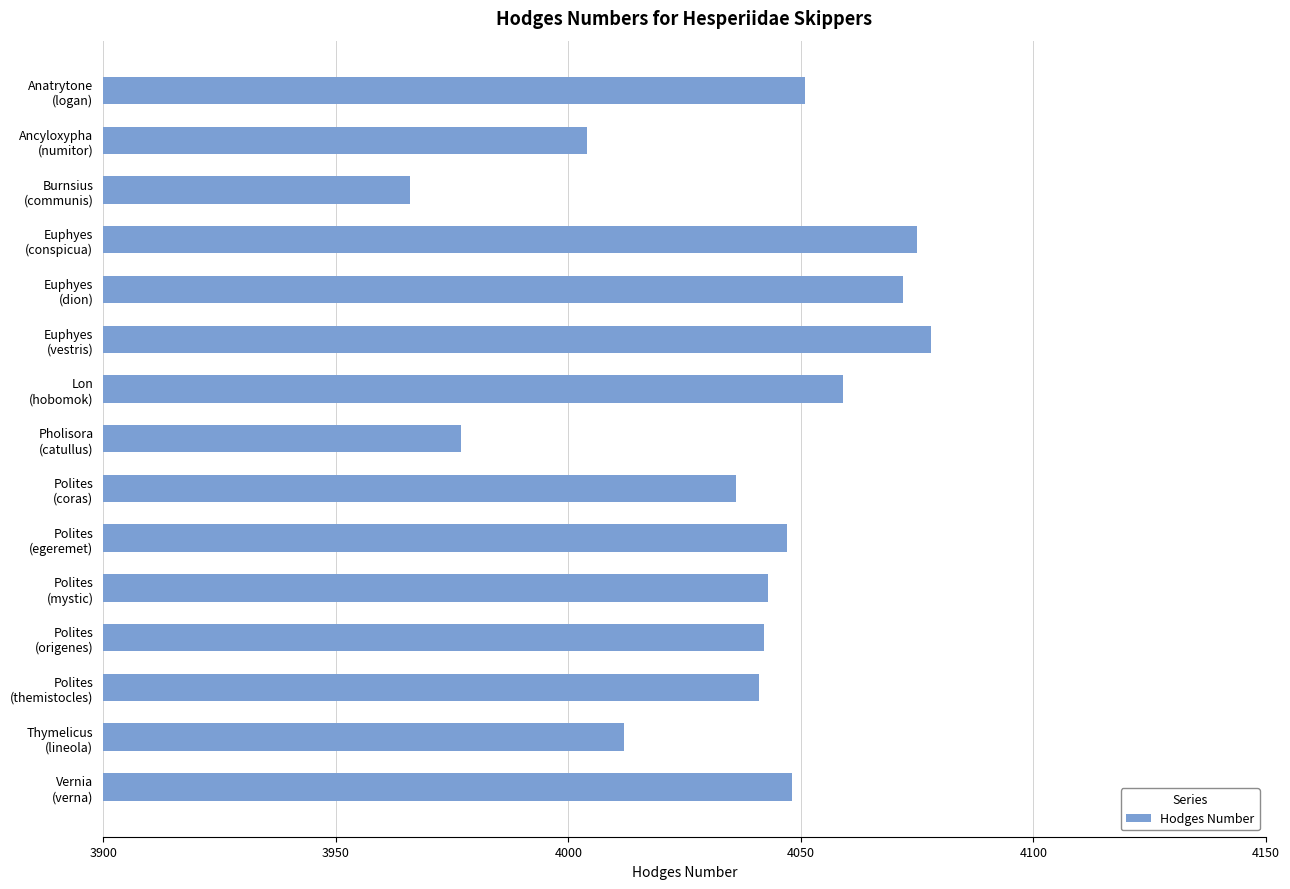

What is the smallest value displayed?

3966